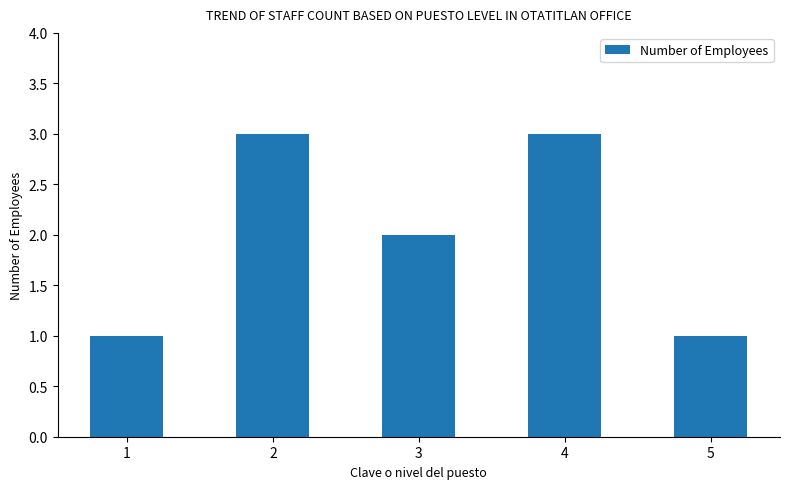

What is the value of the 5th bar from the left?

1